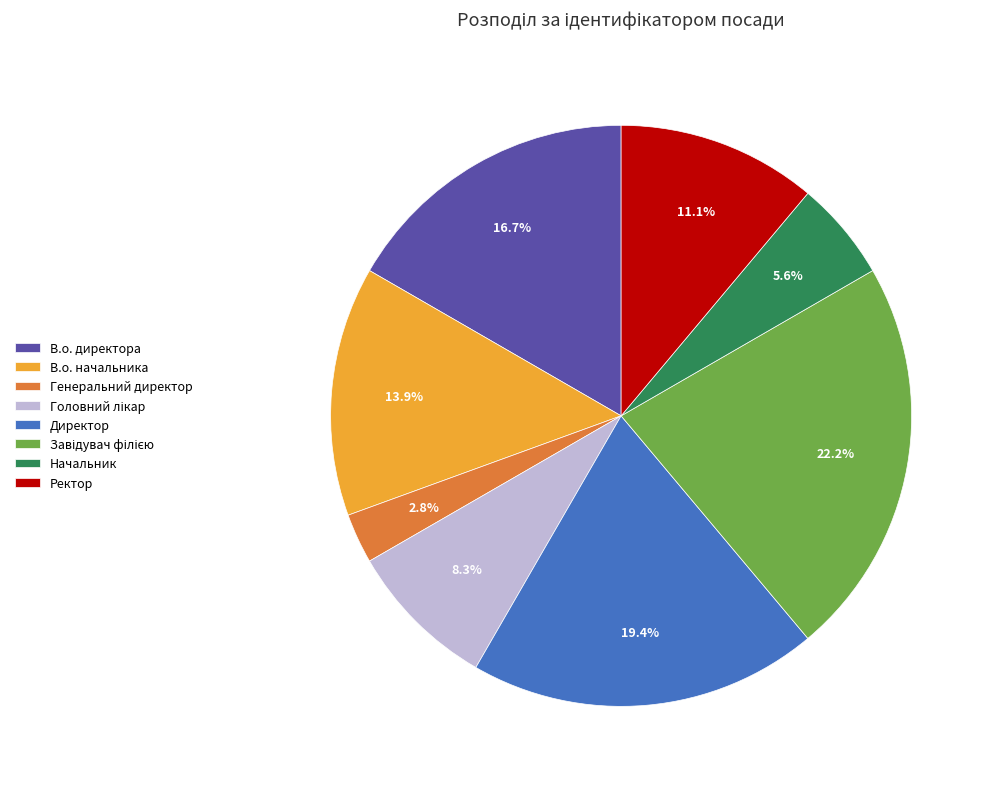

Is there any slice that represents more than half of the pie?

No